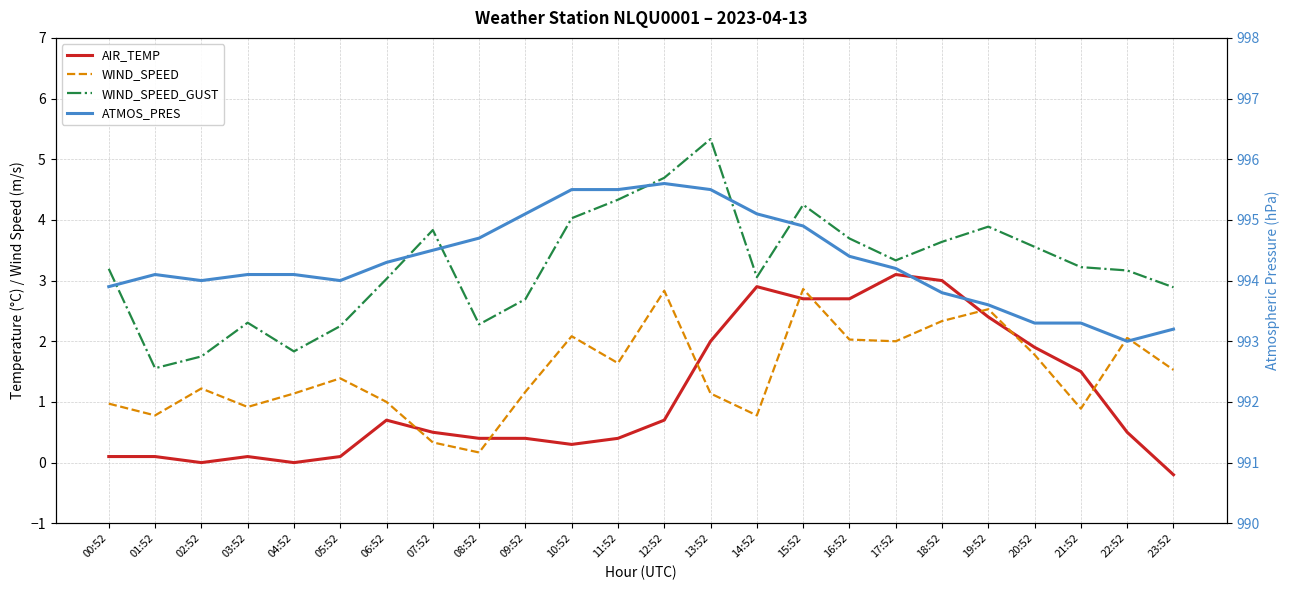

How many lines are shown in the chart?

4